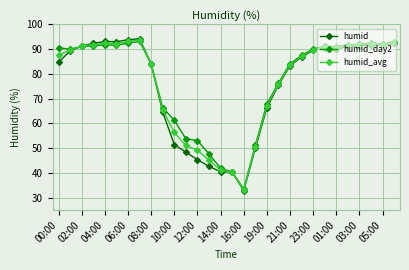

Which series has the largest range (max minus min)?

humid